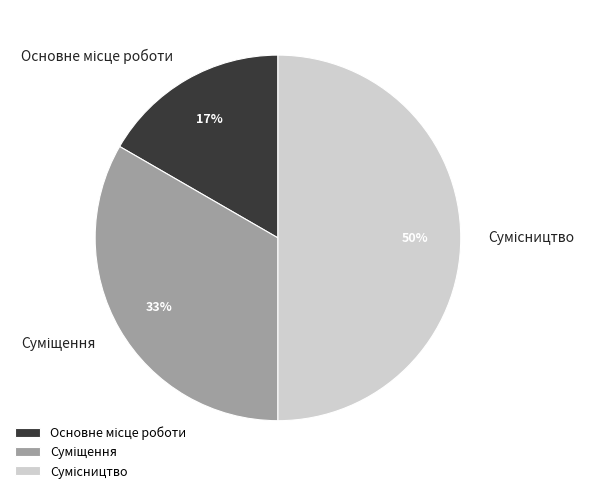

To the nearest percent, what is the difference between the largest and smallest slice percentages?

33%